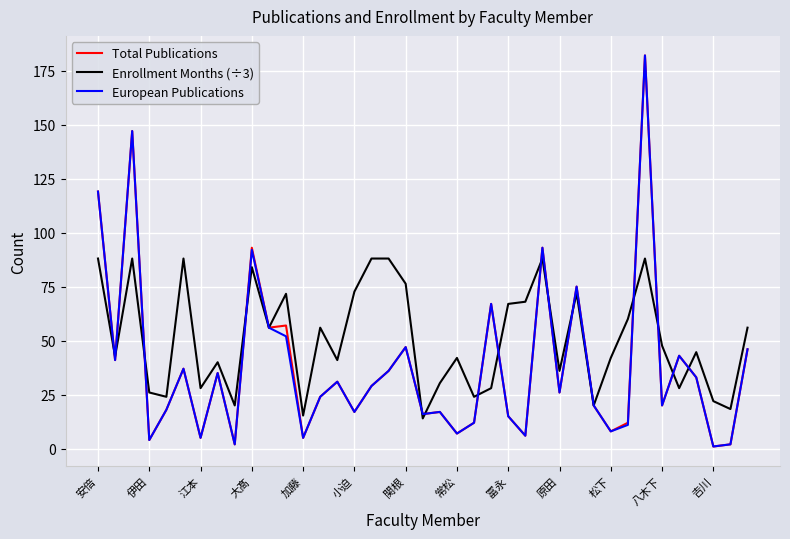

Which series has the largest total across all categories?

Enrollment Months (÷3)